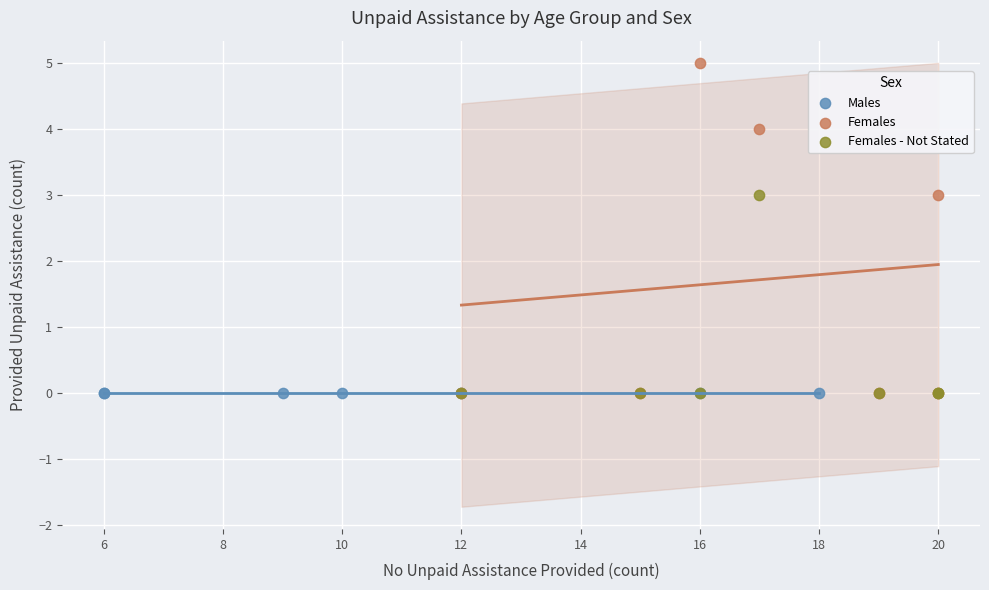

Which series contains the highest Y value?

Females